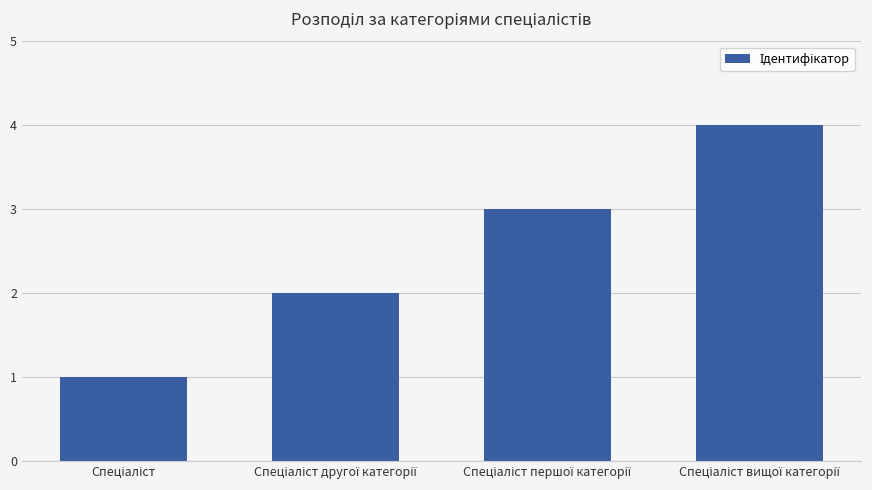

What is the sum of all values?

10